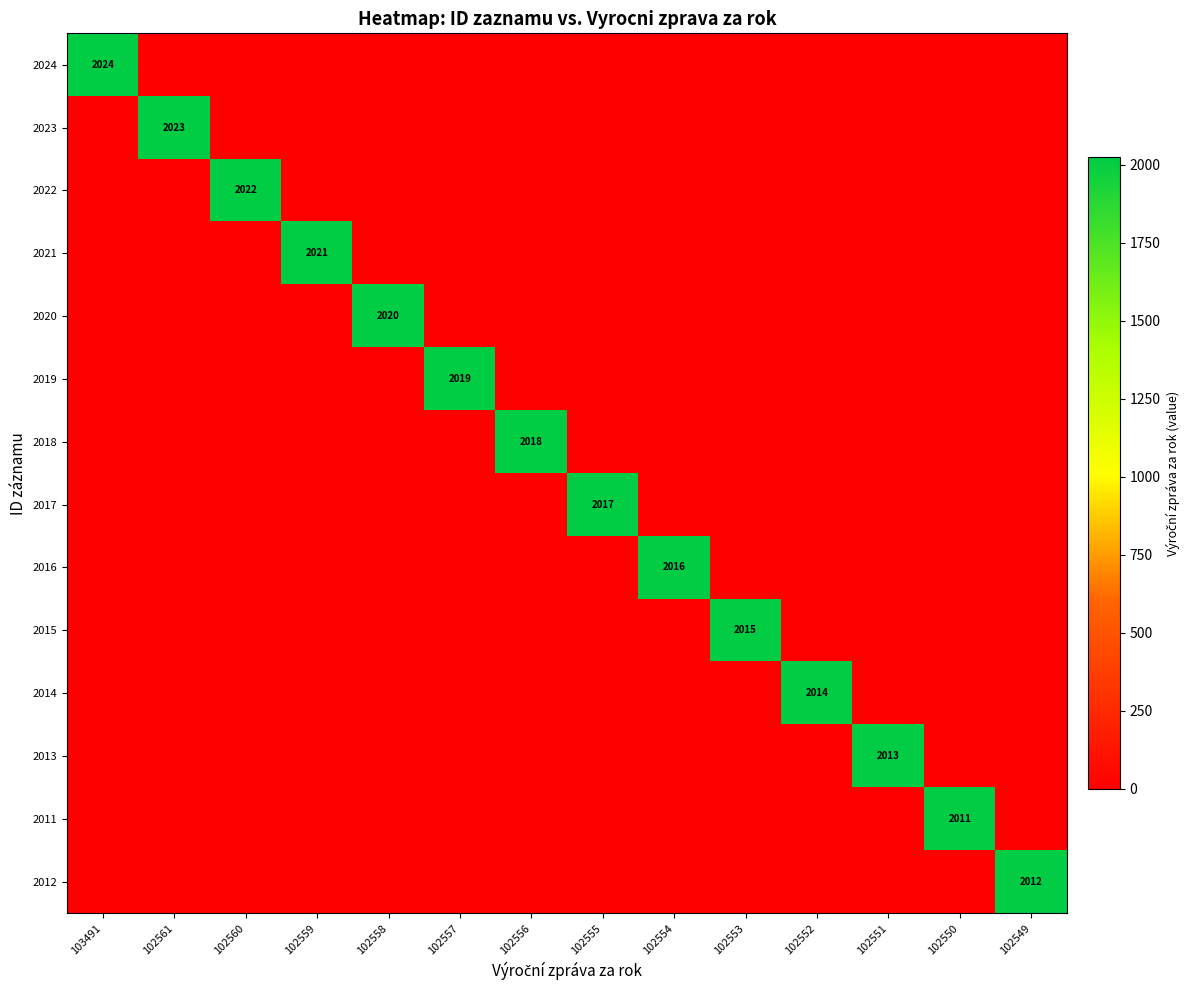

The 2021 series shows 3137 at 102559. True or false?

False